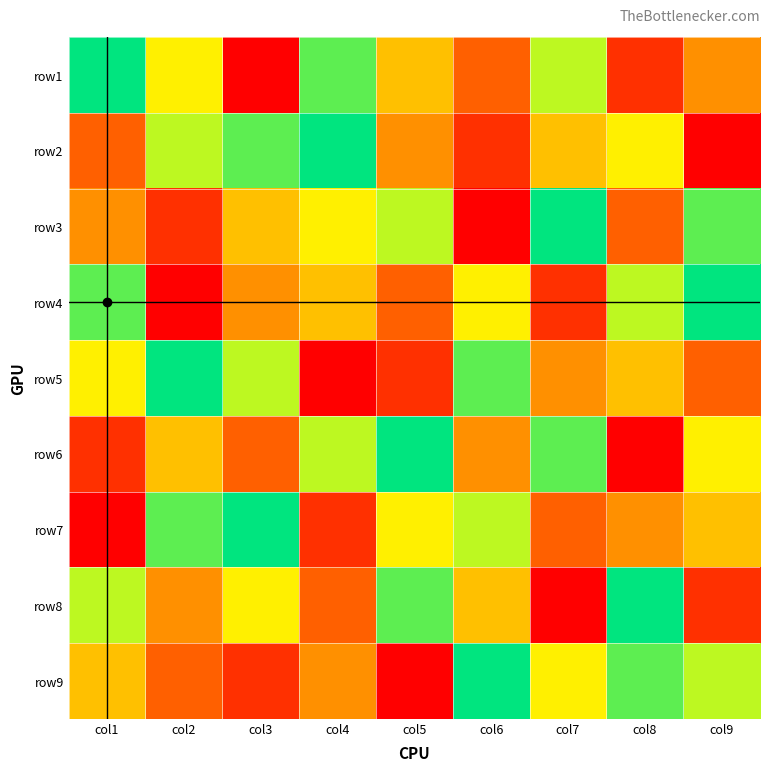

At which category is the sum across all series the highest?

col1